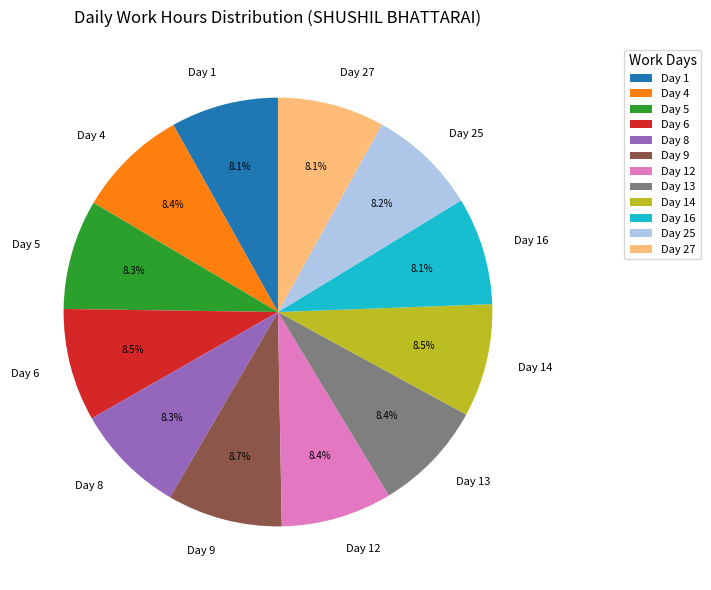

How many segments does this pie chart have?

12